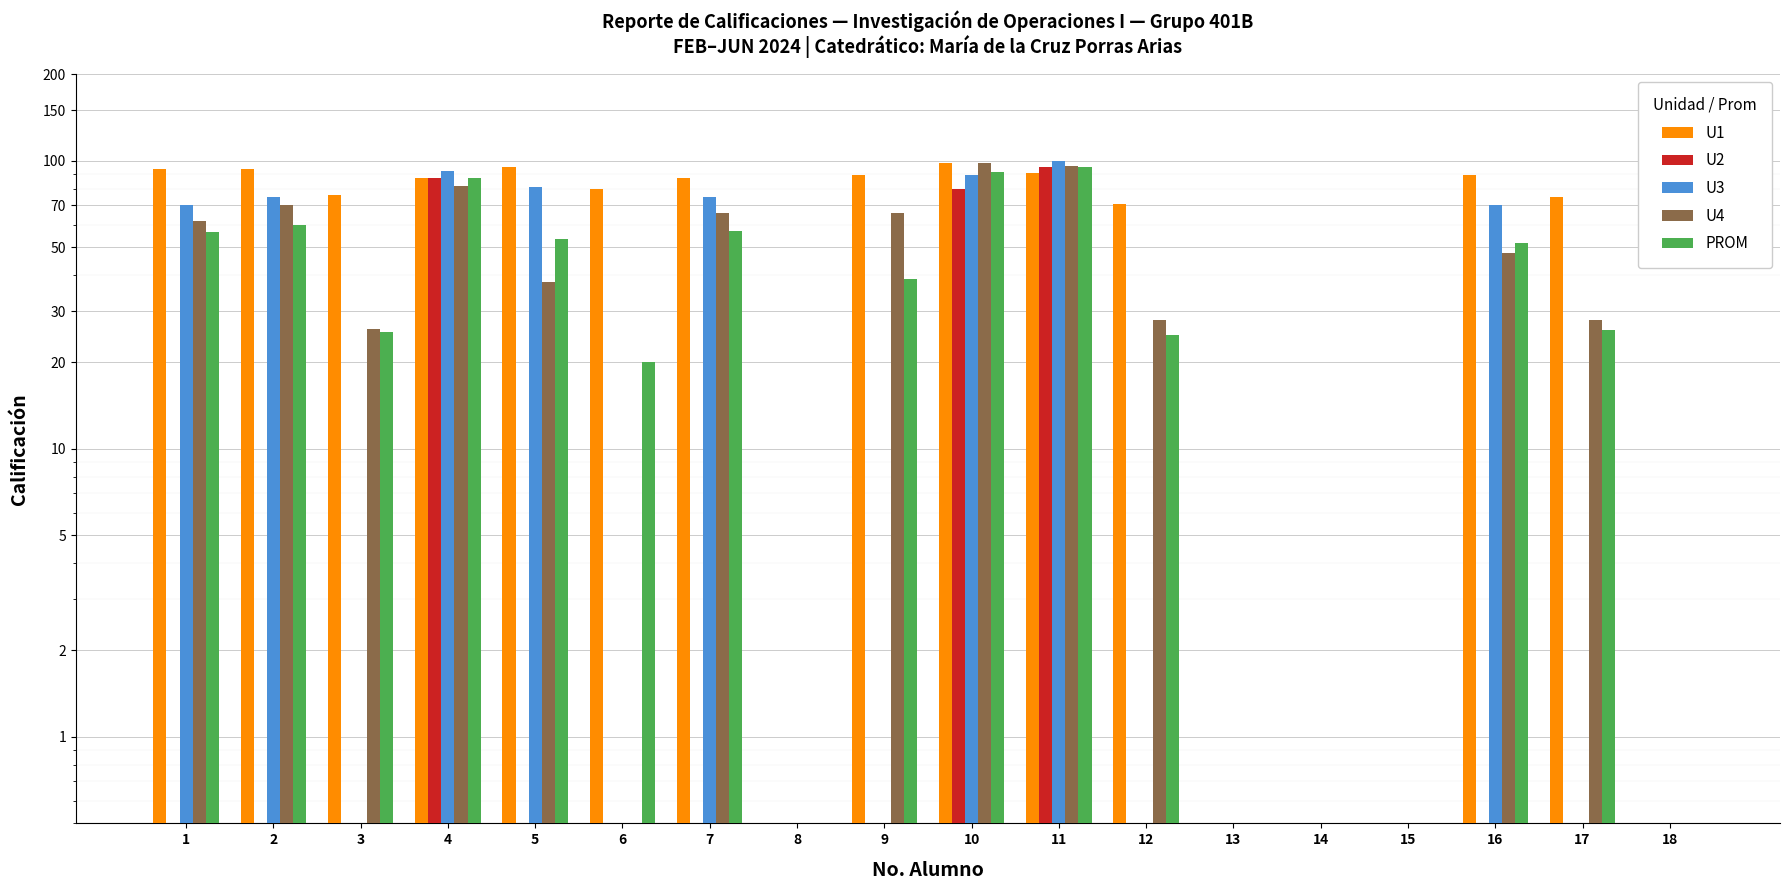

Between 2 and 12, which is larger?

2